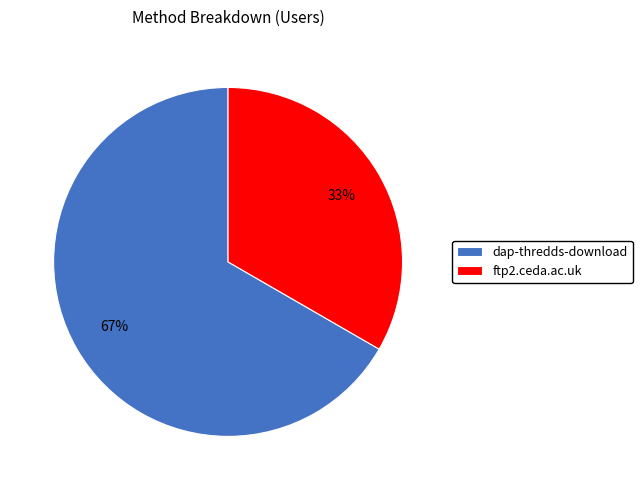

Which slice is the smallest?

ftp2.ceda.ac.uk